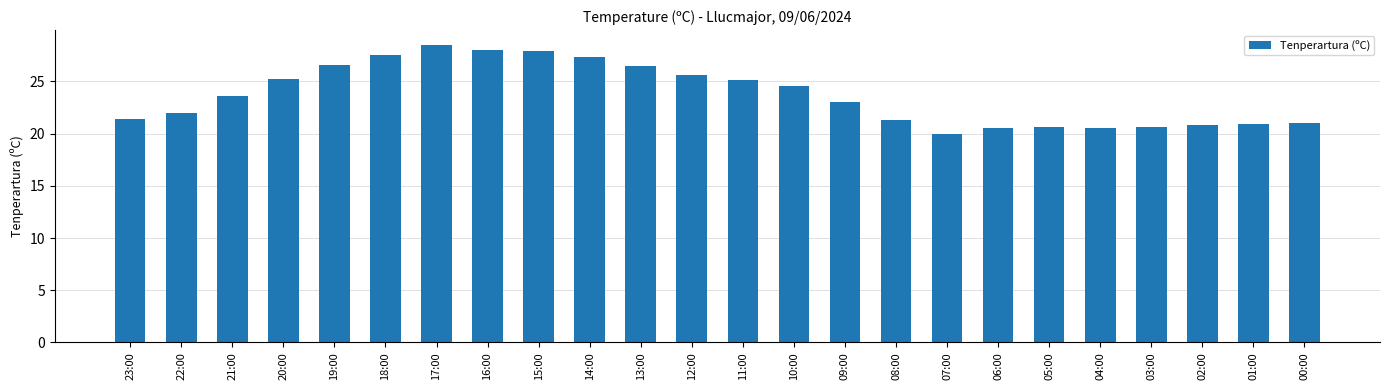

At which label does the data first exceed 23?

21:00